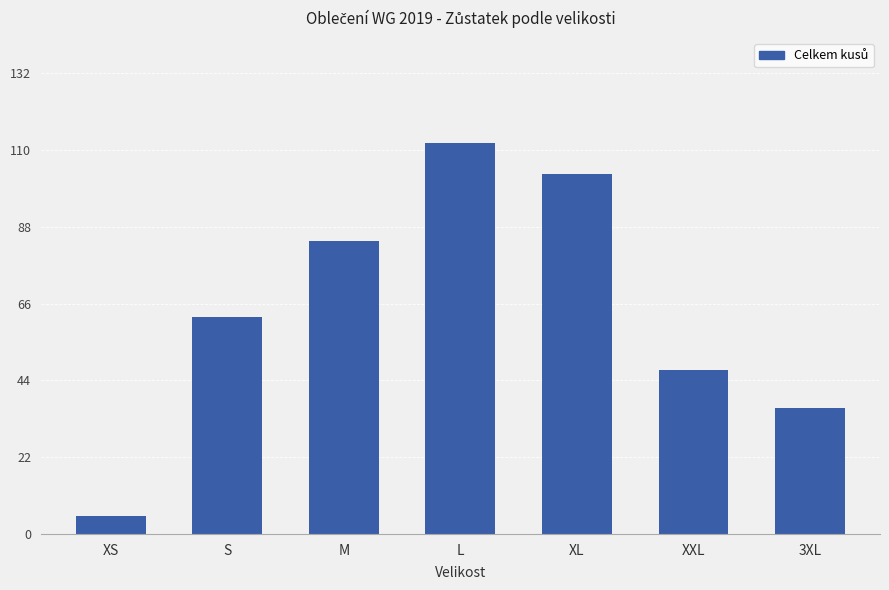

What is the sum of the values at XXL and 3XL?

83